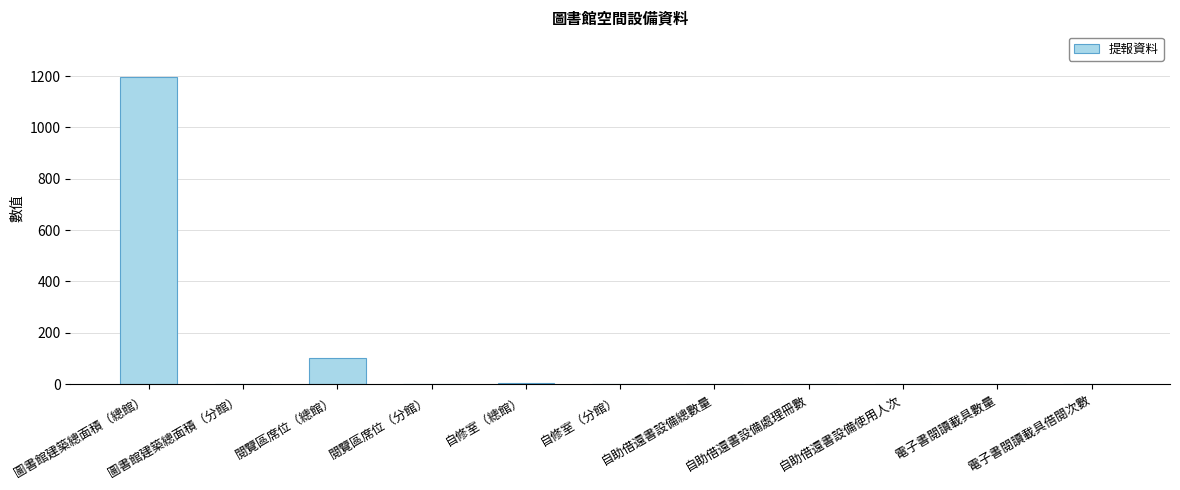

What is the sum of all values?

1298